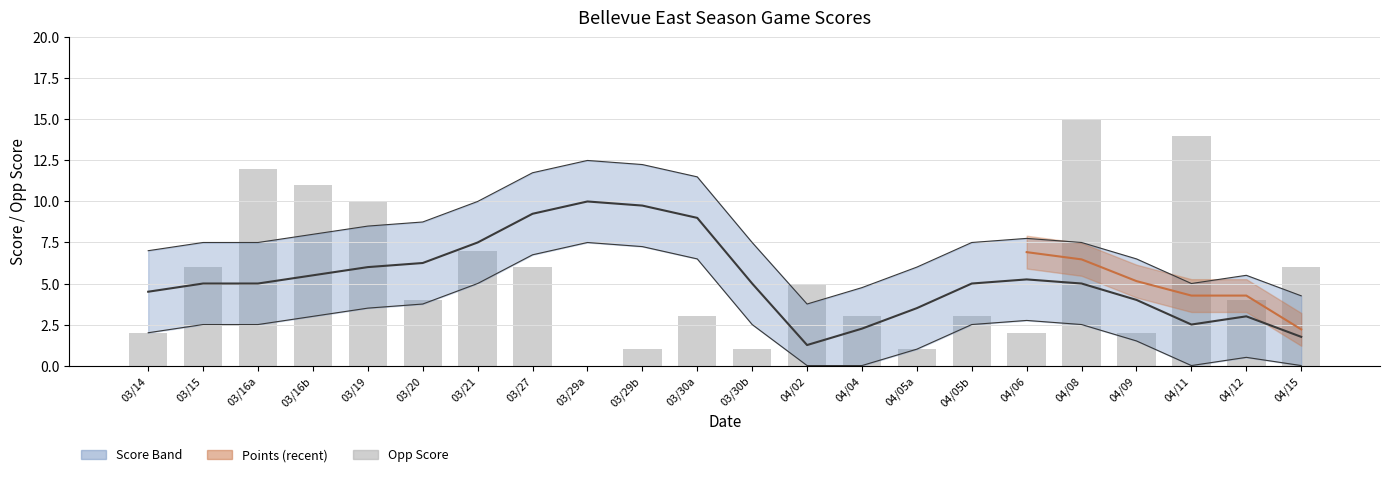

What is the label of the 6th bar from the left?

03/20